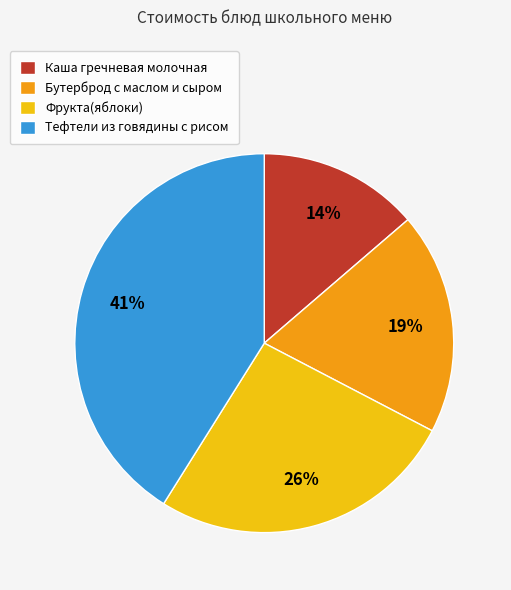

Rank the categories by value from lowest to highest.

Каша гречневая молочная, Бутерброд с маслом и сыром, Фрукта(яблоки), Тефтели из говядины с рисом